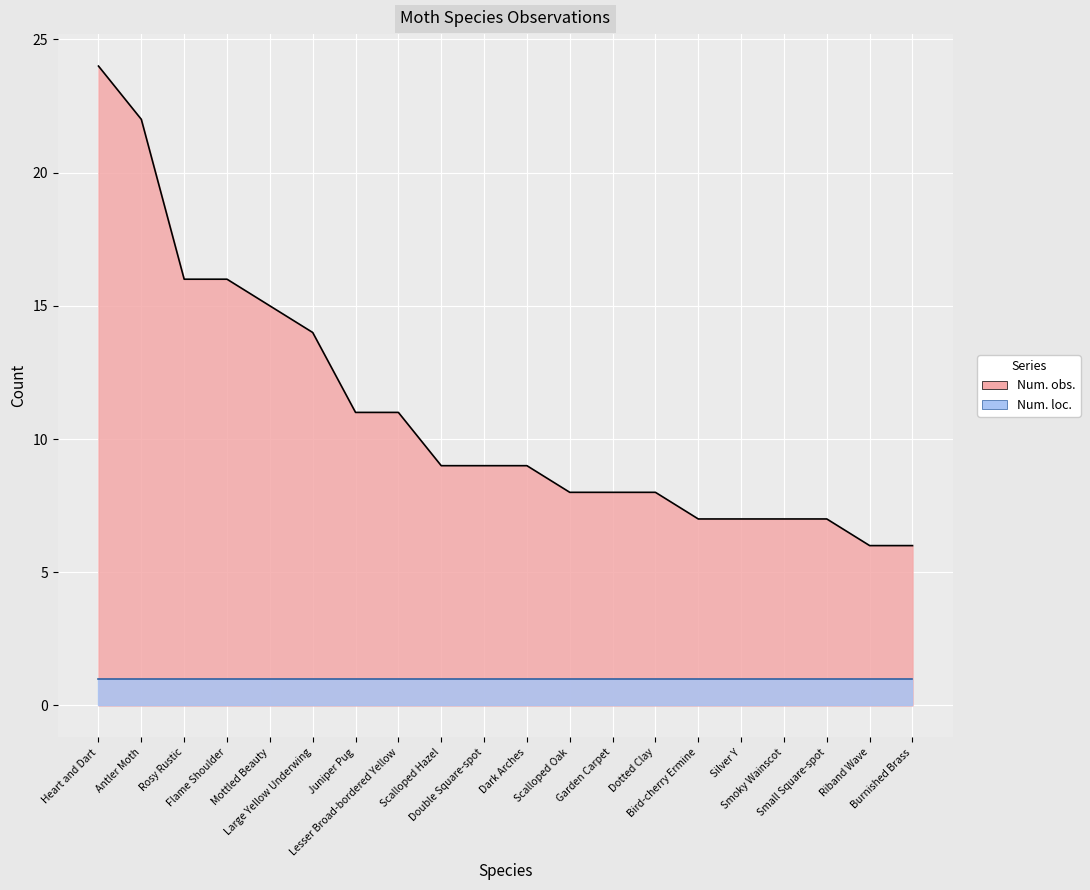

Read the value at Silver Y, to the nearest 10.

10